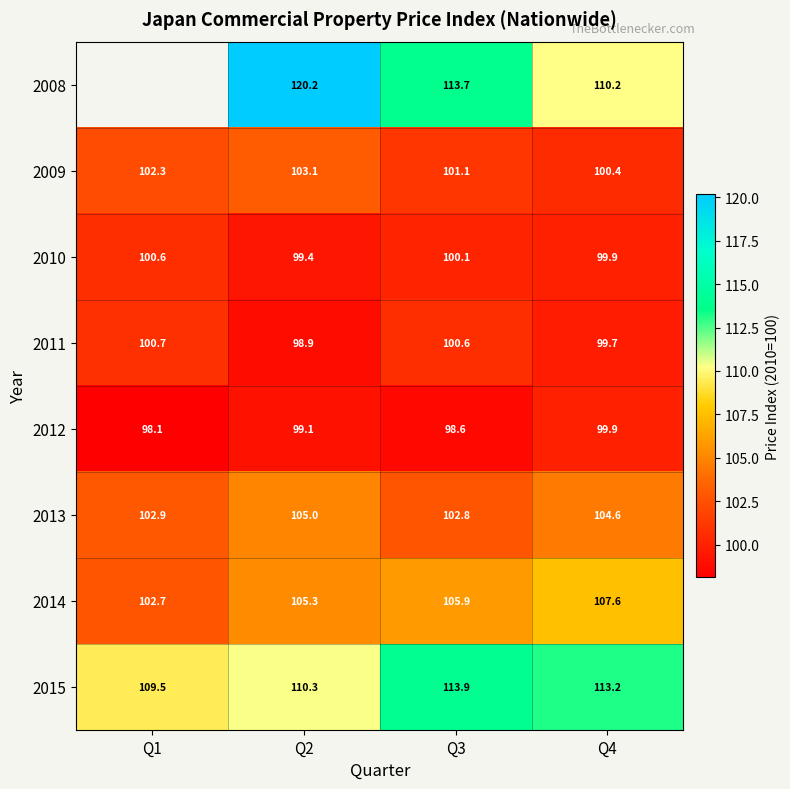

Which label corresponds to the largest value in the chart?

Q2